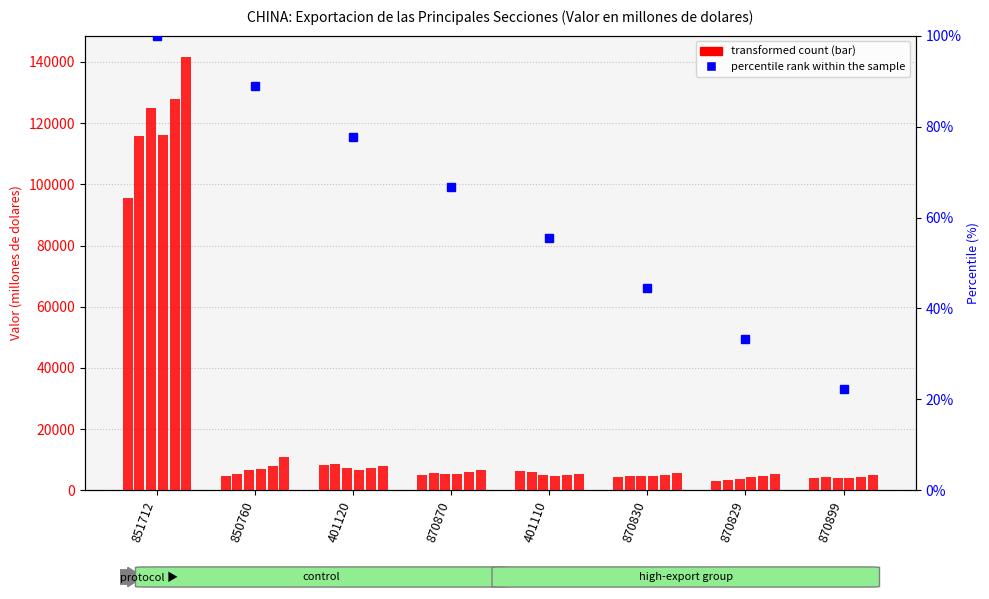

Read the value at 870829.

33.3